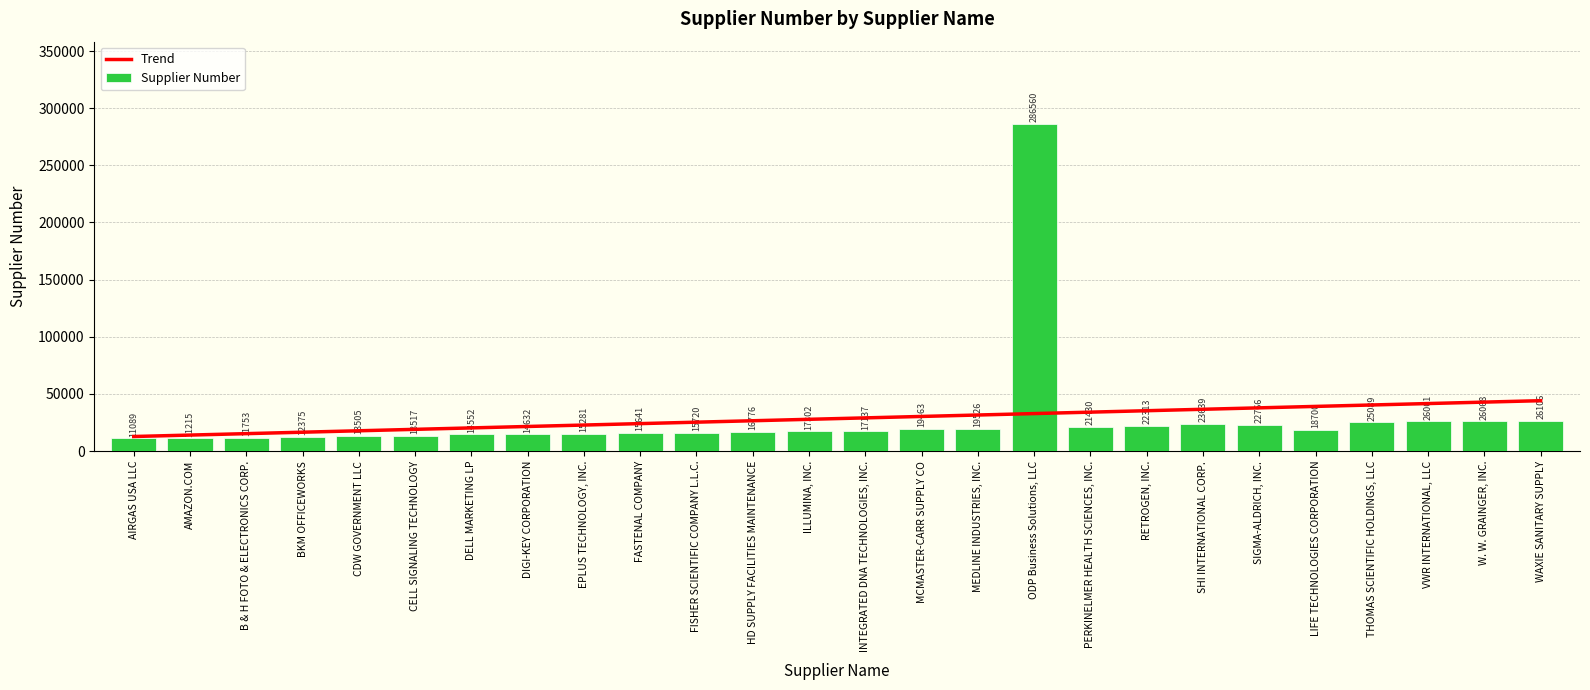

How many categories are shown in the chart?

26